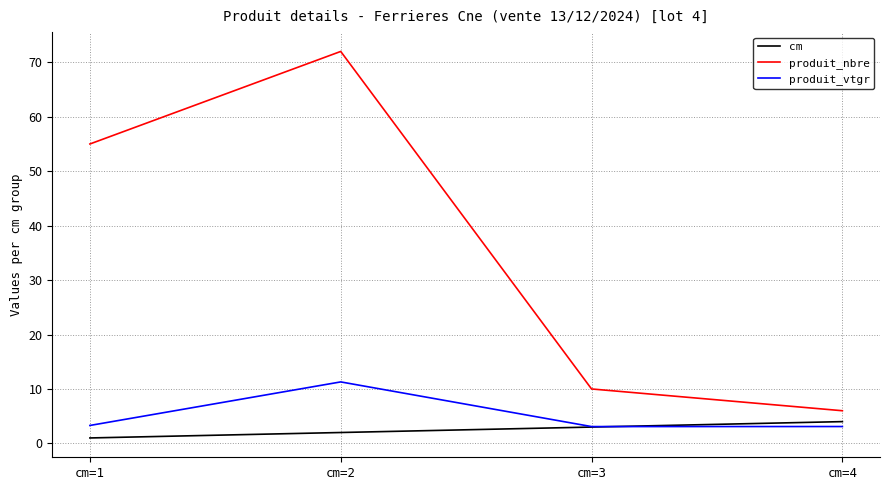

Is the value of produit_vtgr at cm=4 greater than the value of produit_nbre at cm=4?

No